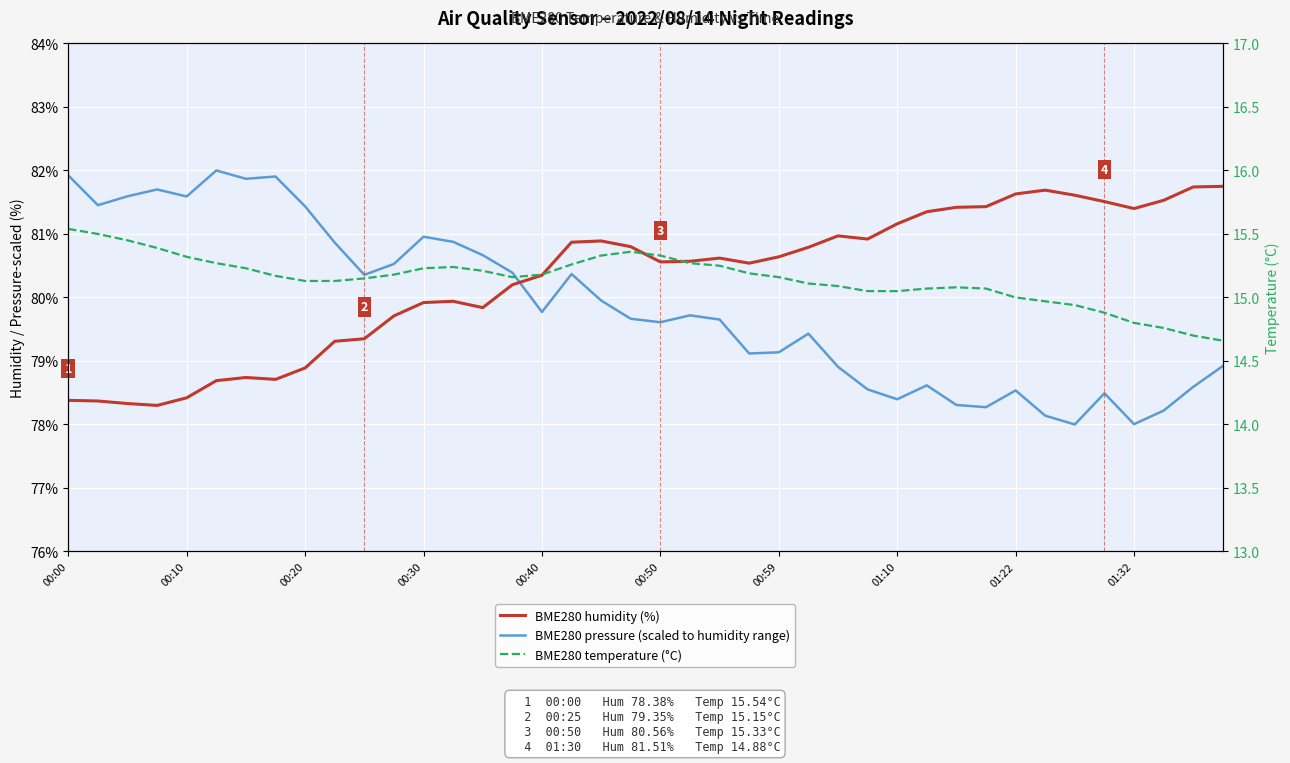

Reading left to right, extract all data points from this chart.

BME280 pressure (scaled to humidity range): 81.9	81.5	81.6	81.7	81.6	82.0	81.9	81.9	81.4	80.9	80.4	80.5	81.0	80.9	80.7	80.4	79.8	80.4	80.0	79.7	79.6	79.7	79.7	79.1	79.1	79.4	78.9	78.6	78.4	78.6	78.3	78.3	78.5	78.1	78.0	78.5	78.0	78.2	78.6	78.9
BME280 humidity (%): 78.4	78.4	78.3	78.3	78.4	78.7	78.7	78.7	78.9	79.3	79.3	79.7	79.9	79.9	79.8	80.2	80.3	80.9	80.9	80.8	80.6	80.6	80.6	80.5	80.6	80.8	81.0	80.9	81.2	81.3	81.4	81.4	81.6	81.7	81.6	81.5	81.4	81.5	81.7	81.8
BME280 temperature (°C): 15.5	15.5	15.4	15.4	15.3	15.3	15.2	15.2	15.1	15.1	15.2	15.2	15.2	15.2	15.2	15.2	15.2	15.3	15.3	15.4	15.3	15.3	15.2	15.2	15.2	15.1	15.1	15.1	15.1	15.1	15.1	15.1	15.0	15.0	14.9	14.9	14.8	14.8	14.7	14.7